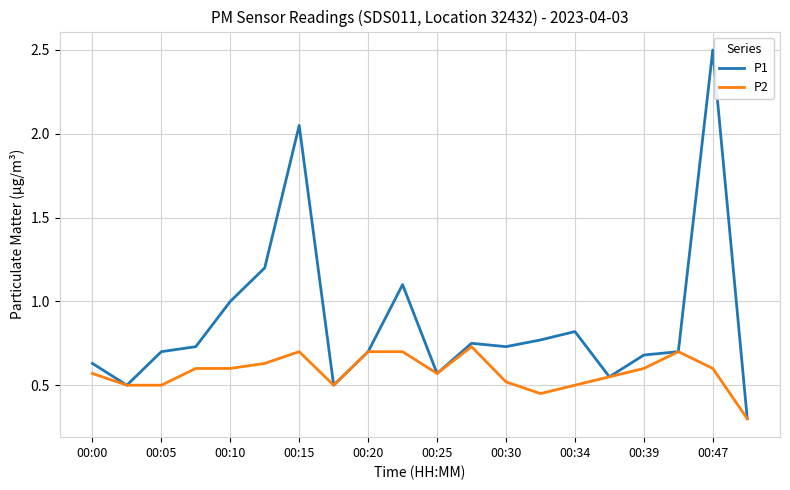

What is the minimum value for P2?

0.3